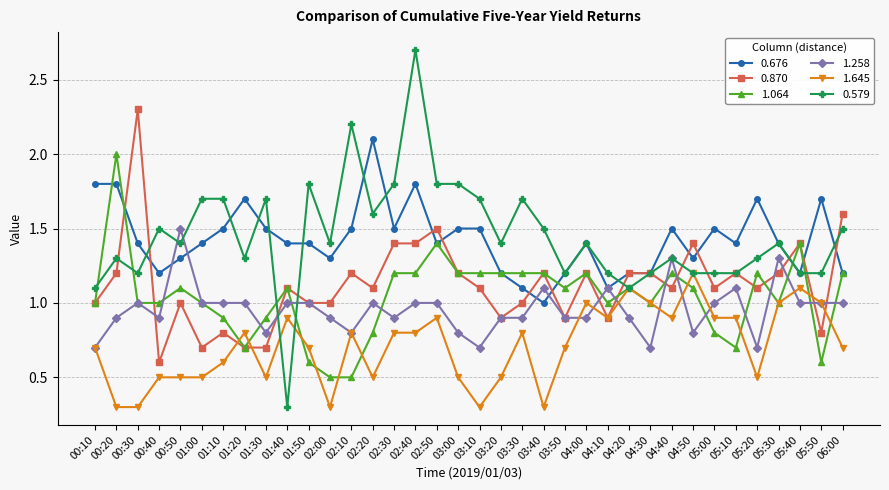

True or false: 1.645 has a value of 1.0 at 05:30.

True